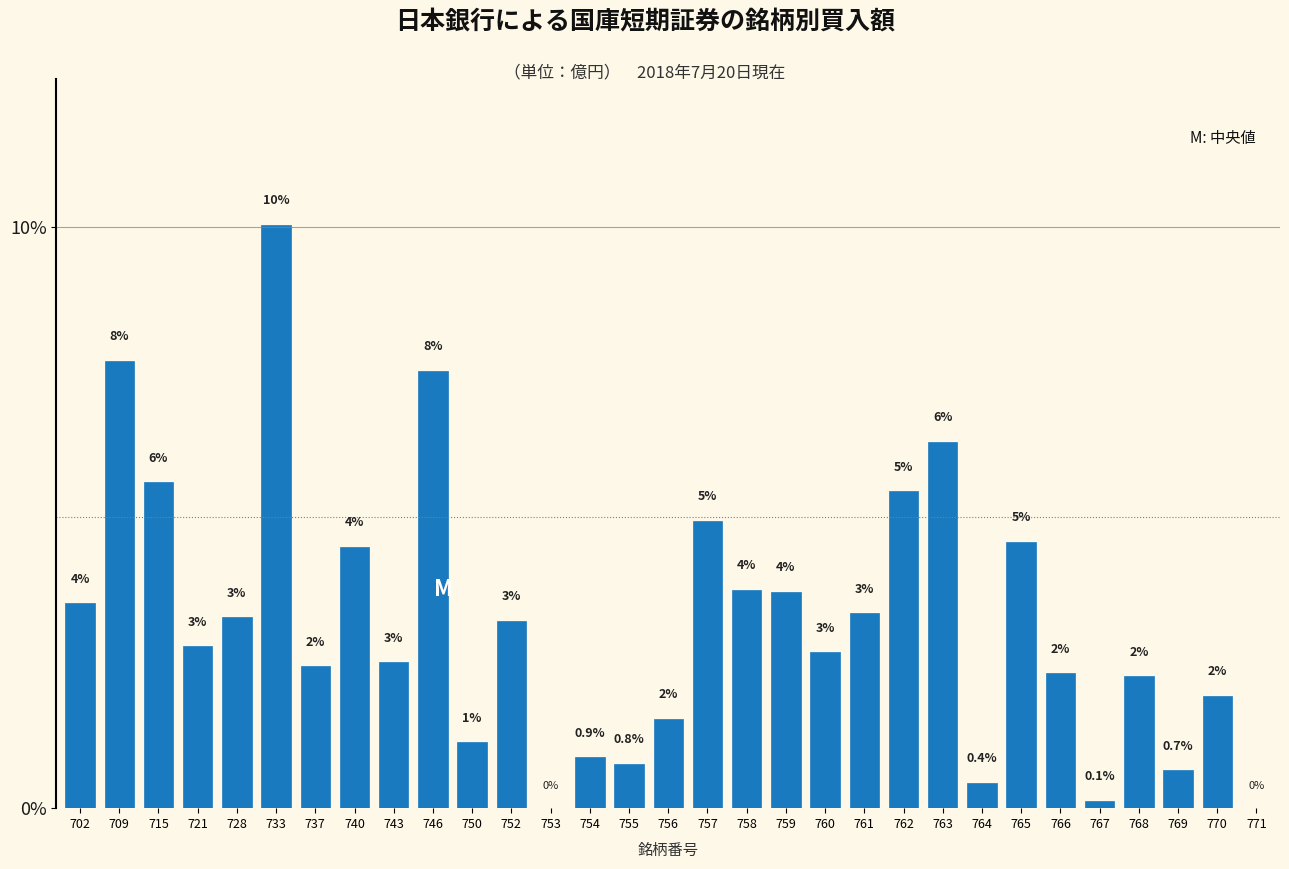

Are the bars horizontal?

No